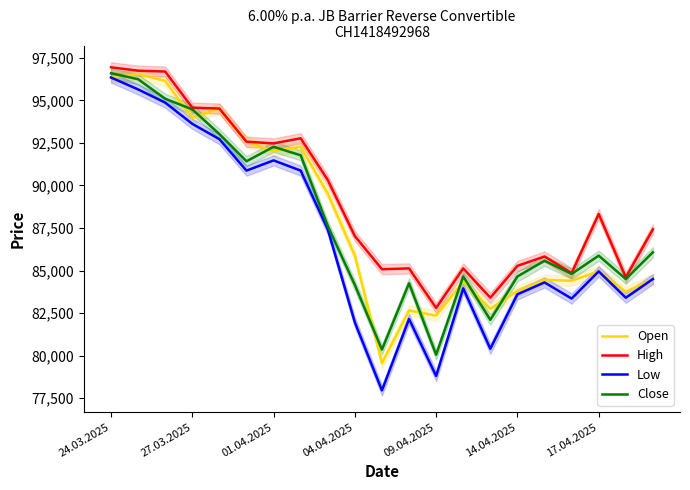

What is the lowest value of the Close series?

80050